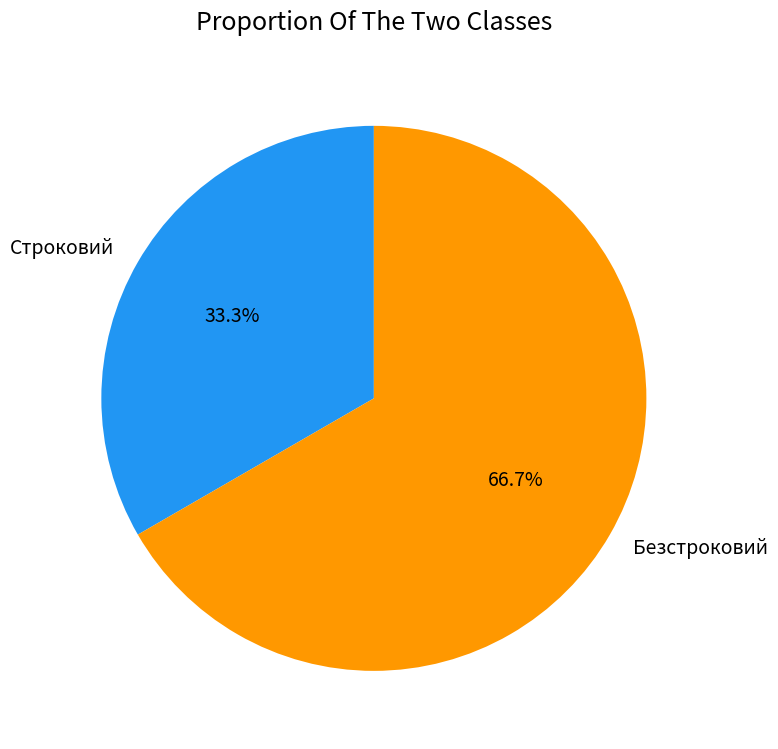

To the nearest percent, what is the average slice percentage?

50%